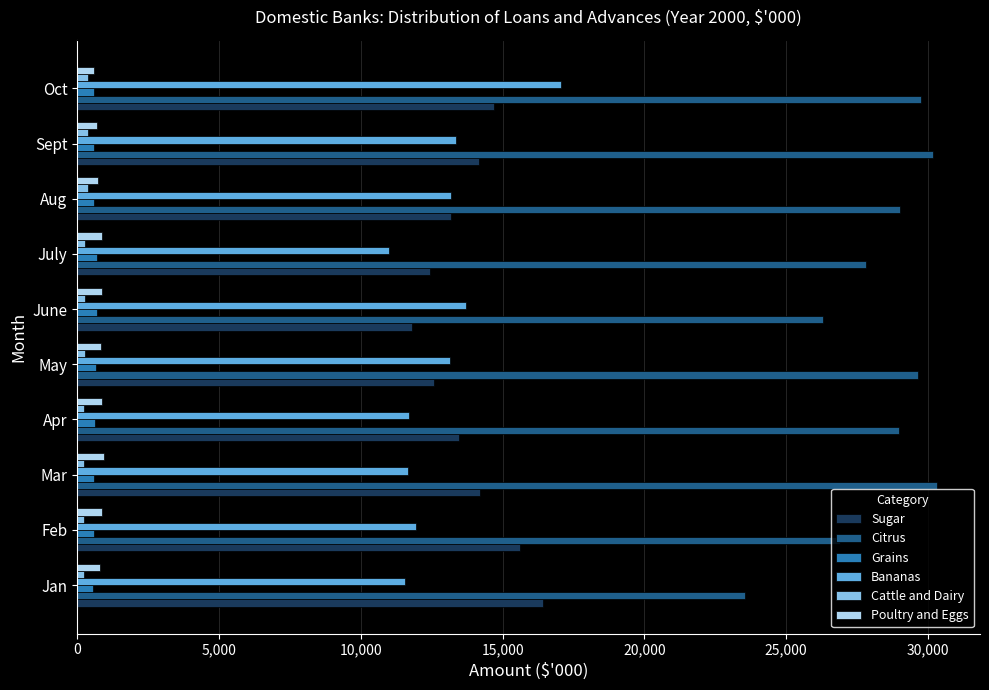

What is the maximum value for Sugar?

16414